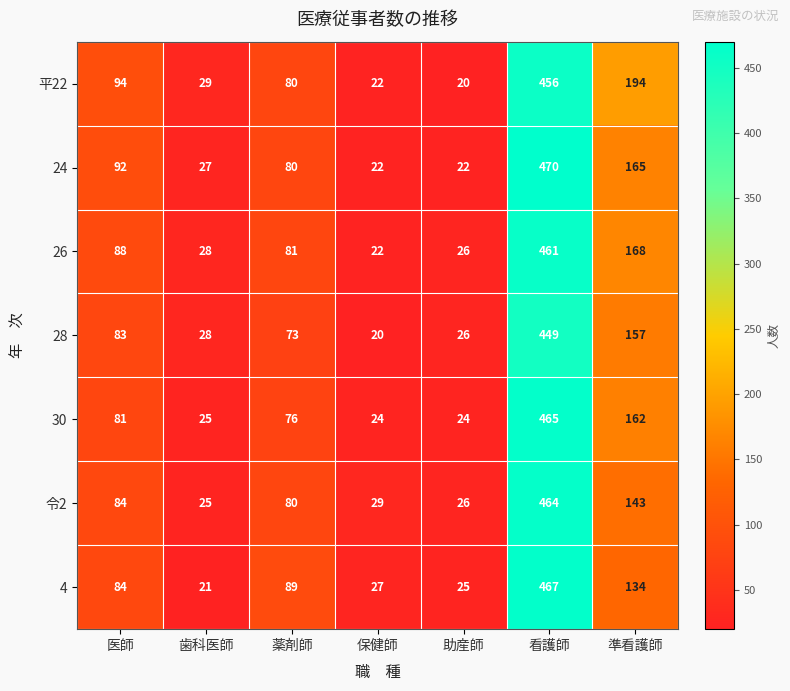

What is the spread (max minus min) of values at 助産師?

6